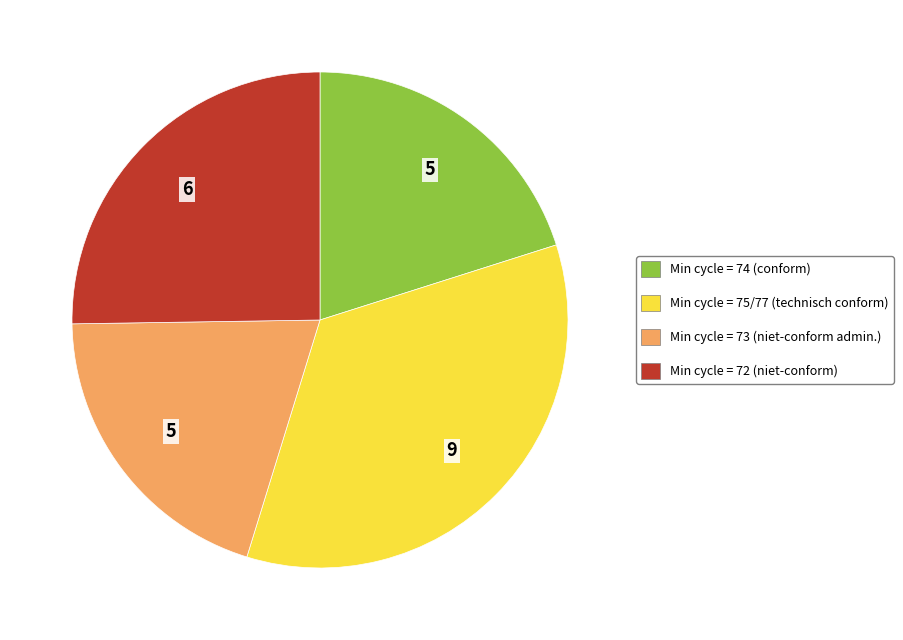

How many slices are in this pie chart?

4